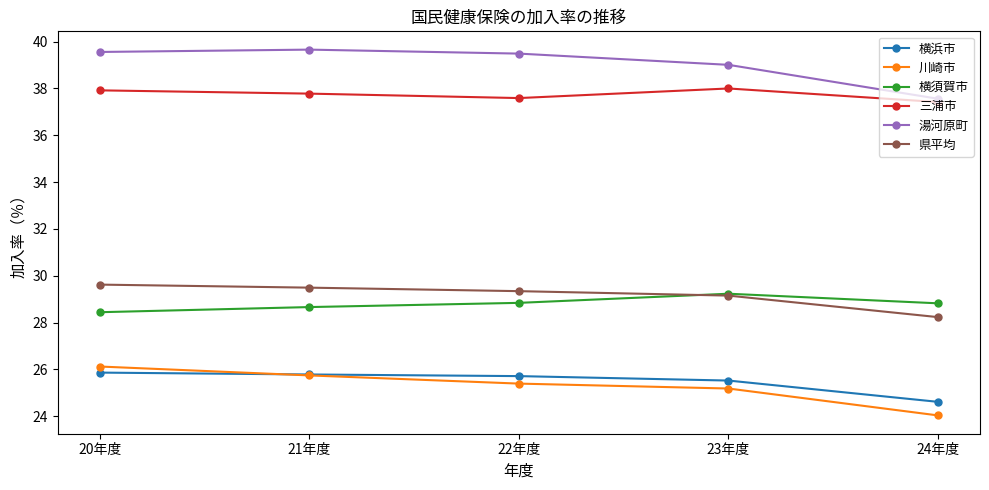

At how many categories does at least one series exceed 25?

5